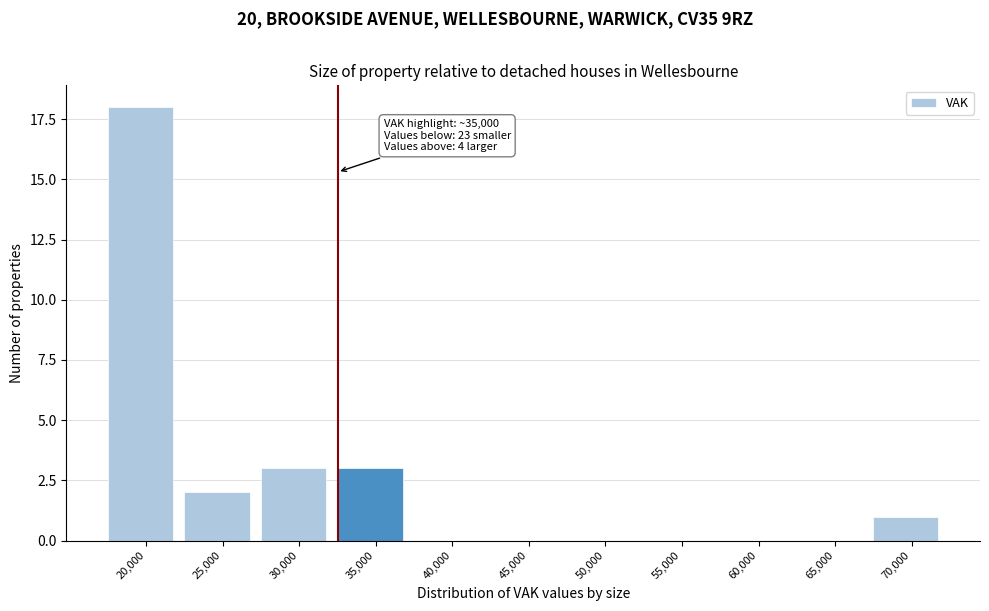

Reading right to left, extract all data points from this chart.

70,000=1	65,000=0	60,000=0	55,000=0	50,000=0	45,000=0	40,000=0	35,000=3	30,000=3	25,000=2	20,000=18